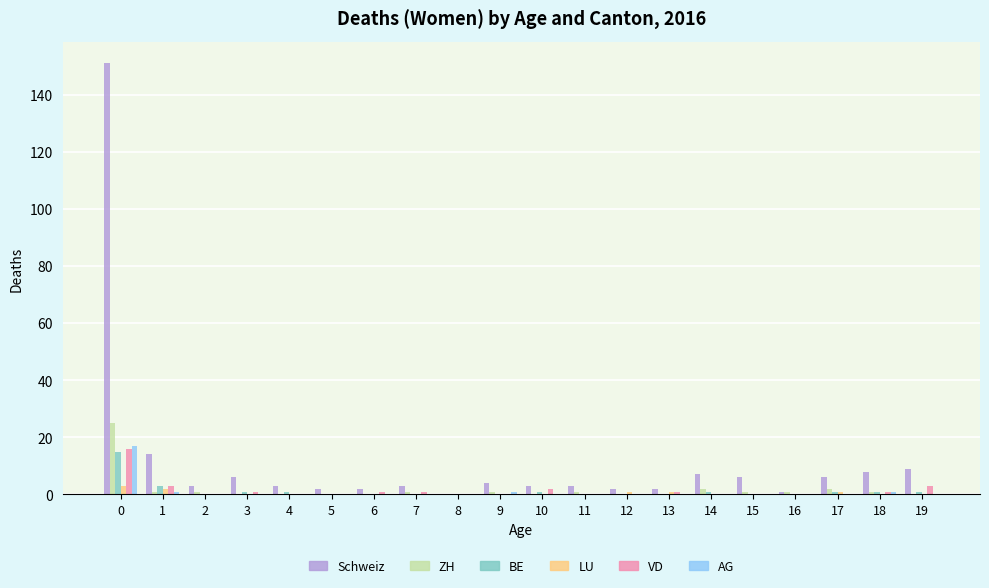

Reading left to right, list all the values displayed in this chart.

Schweiz: 151	14	3	6	3	2	2	3	0	4	3	3	2	2	7	6	1	6	8	9
ZH: 25	1	1	0	0	0	0	1	0	1	0	1	0	0	2	1	1	2	1	0
BE: 15	3	0	1	1	0	0	0	0	0	1	0	0	0	1	0	0	1	1	1
LU: 3	2	0	0	0	0	0	0	0	0	0	0	1	1	0	0	0	1	0	0
VD: 16	3	0	1	0	0	1	1	0	0	2	0	0	1	0	0	0	0	1	3
AG: 17	1	0	0	0	0	0	0	0	1	0	0	0	0	0	0	0	0	1	0